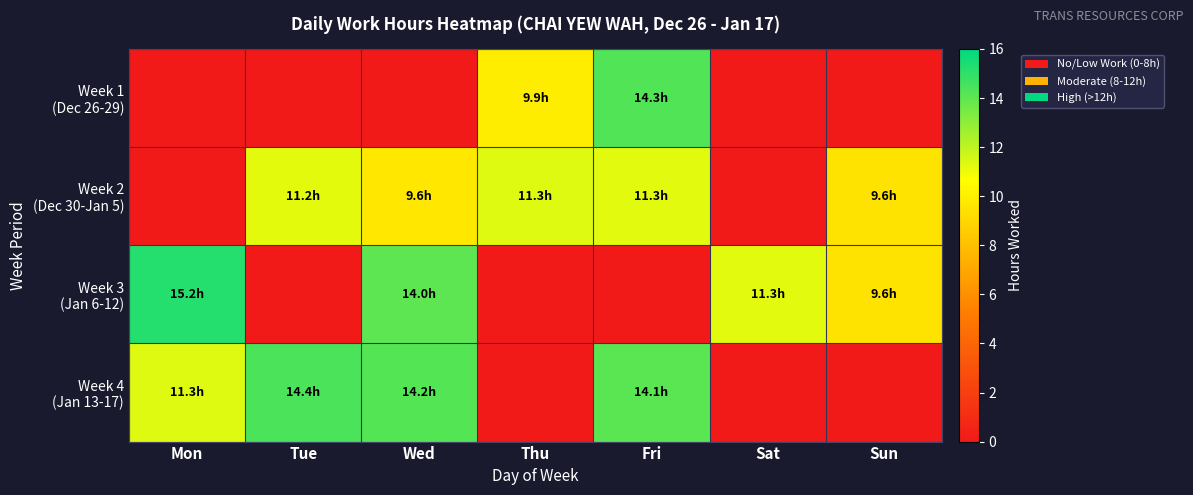

Which series has the largest total across all categories?

Week 4 (Jan 13-17)